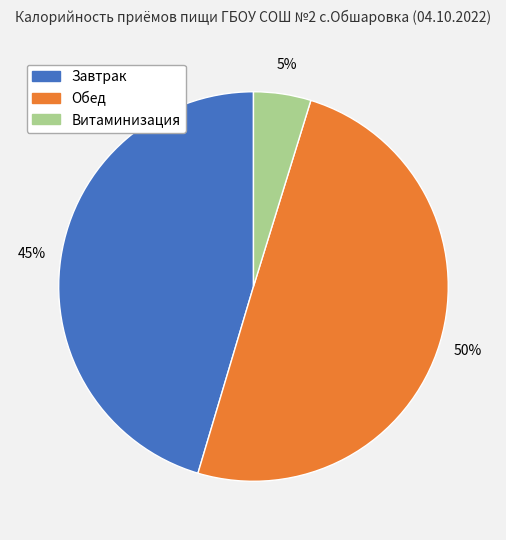

Rank the categories by value from highest to lowest.

Обед, Завтрак, Витаминизация